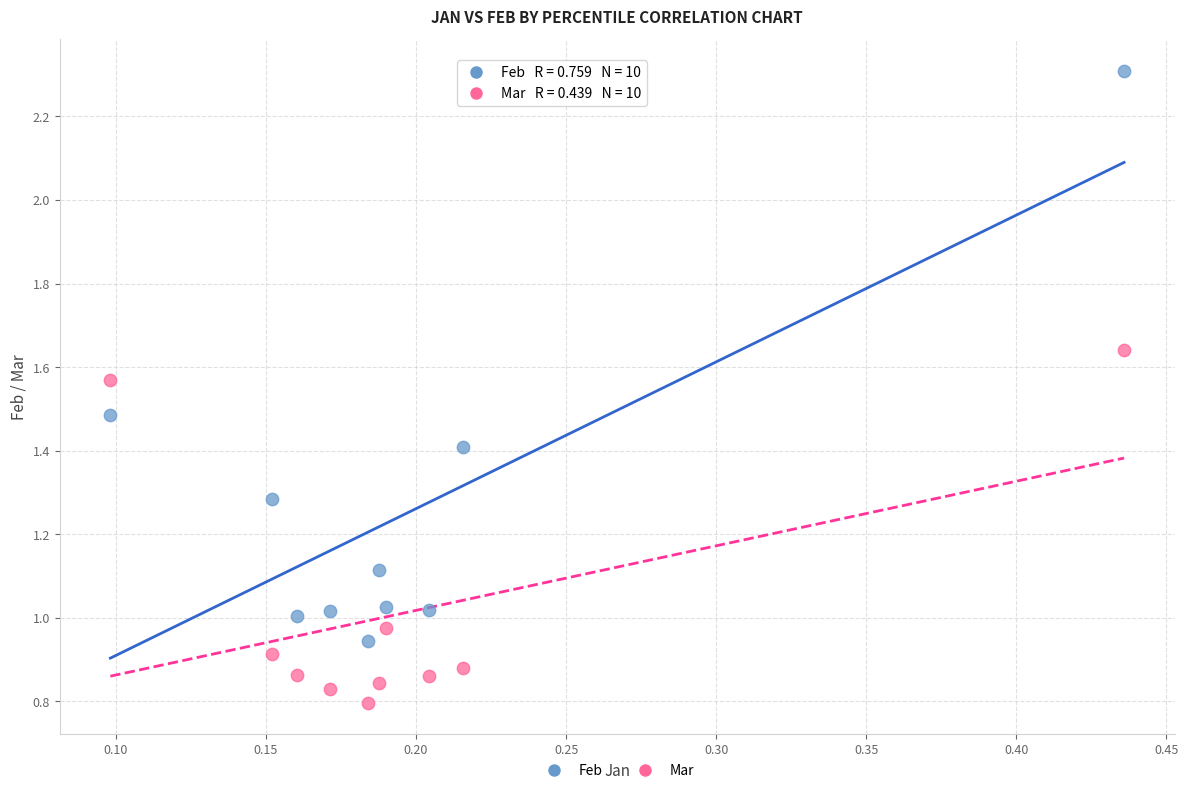

What is the X range (max minus min) for the scatter plot?

0.3